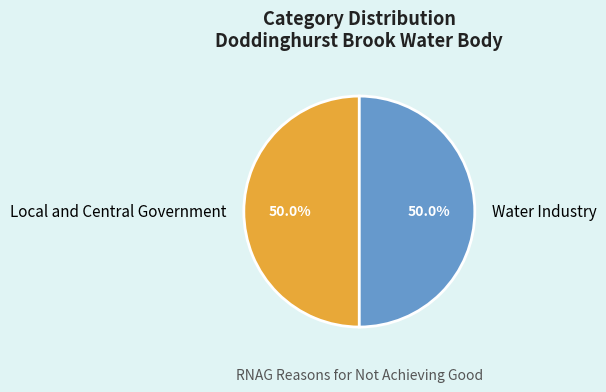

What is the ratio of the value at Local and Central Government to the value at Water Industry?

1.0